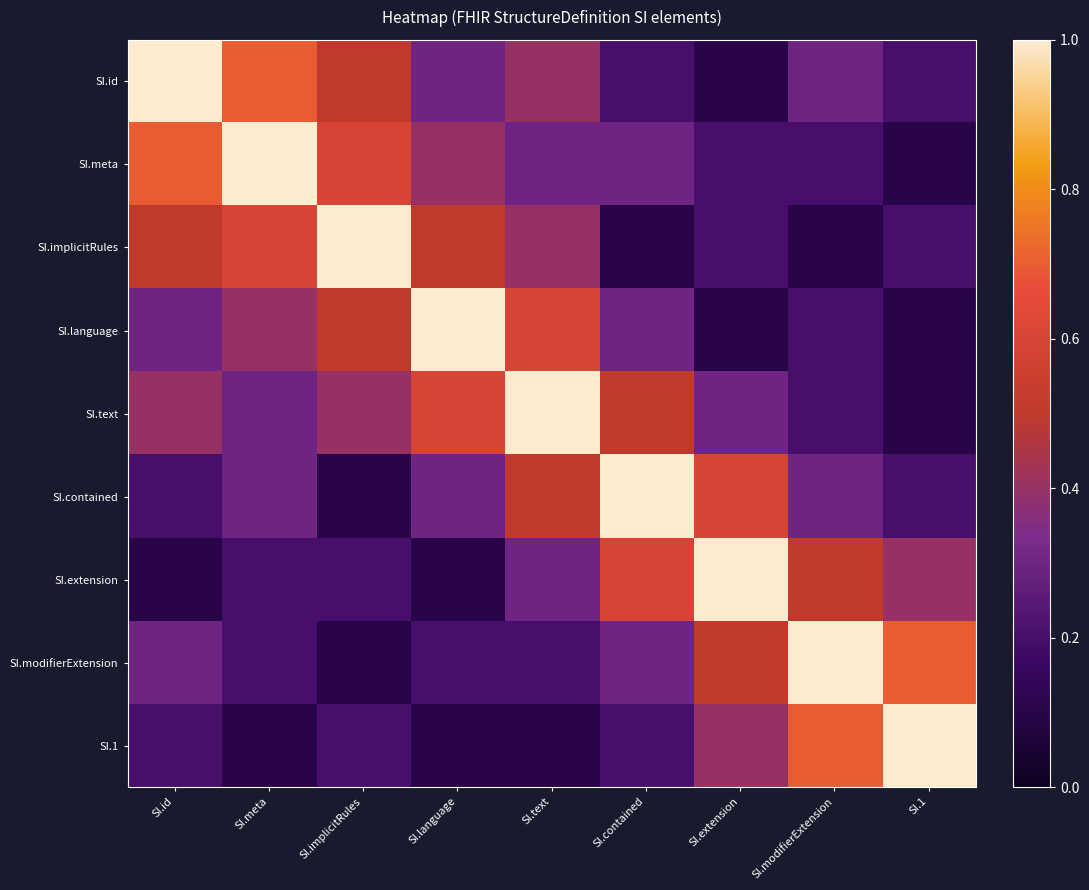

Between SI.implicitRules and SI.1, which series saw the biggest shift?

SI.implicitRules